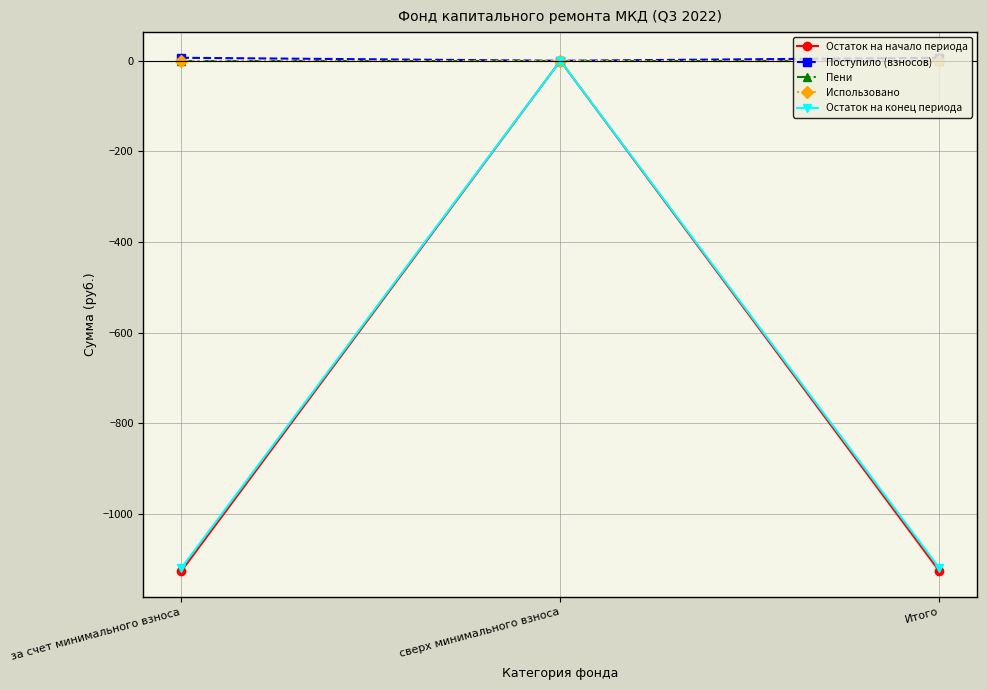

Is this an area chart (filled region under the line)?

No